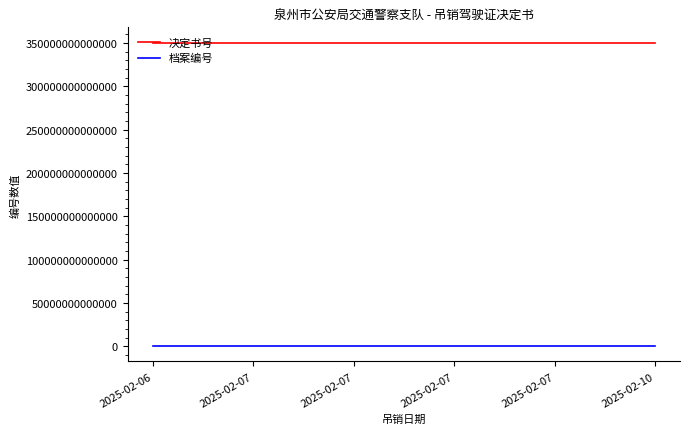

Does the chart display data point markers on the line(s)?

No